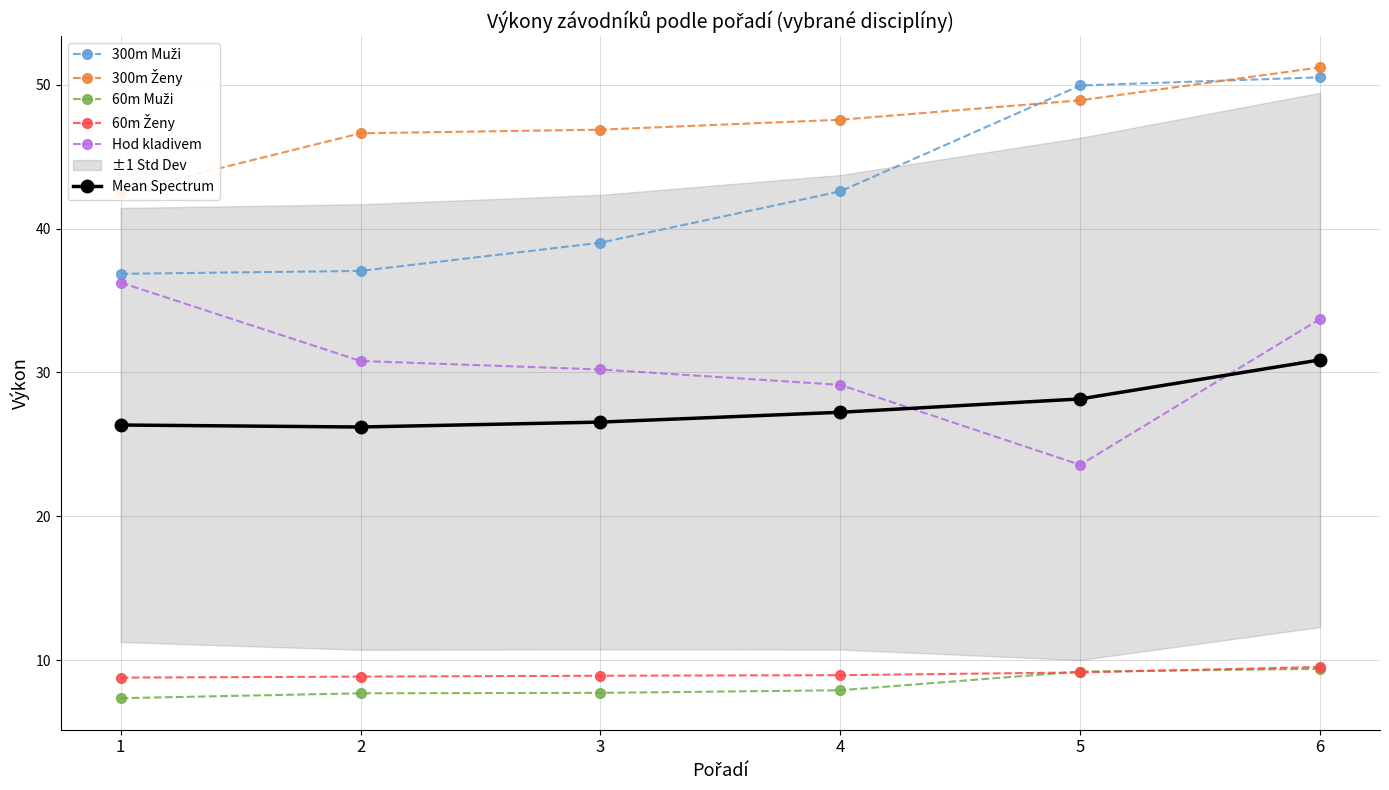

True or false: 300m Ženy has a value of 48.9 at 5.

True